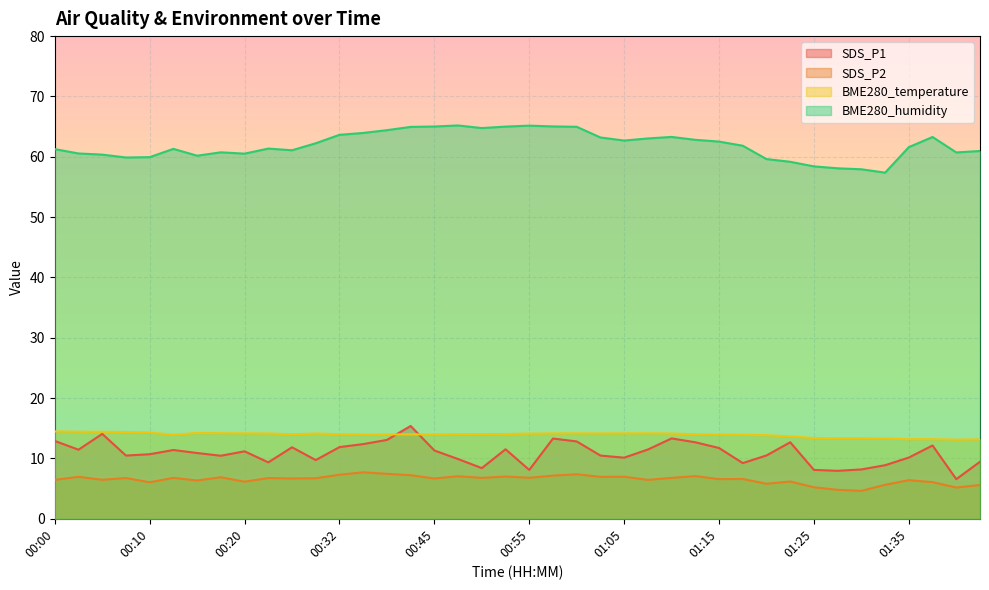

True or false: SDS_P2 and BME280_temperature intersect in this chart.

False